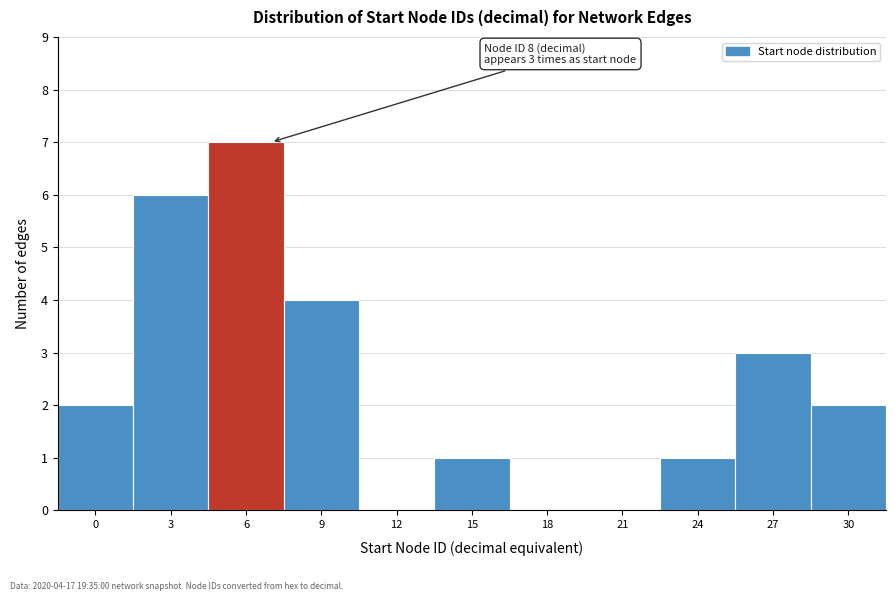

Reading left to right, list all the values displayed in this chart.

0=2	3=6	6=7	9=4	12=0	15=1	18=0	21=0	24=1	27=3	30=2